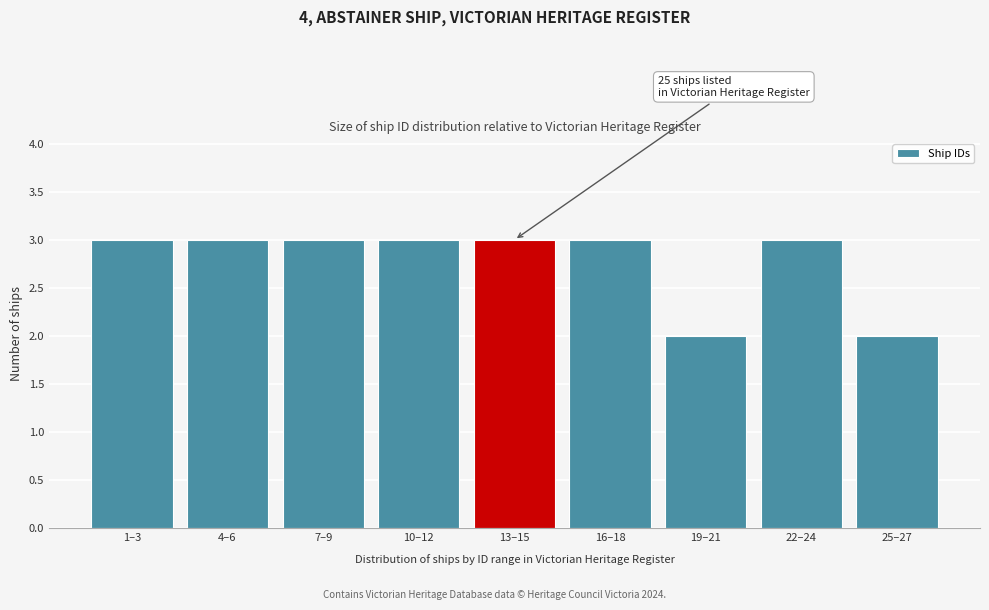

Reading left to right, transcribe all the data shown in this chart.

1–3=3	4–6=3	7–9=3	10–12=3	13–15=3	16–18=3	19–21=2	22–24=3	25–27=2